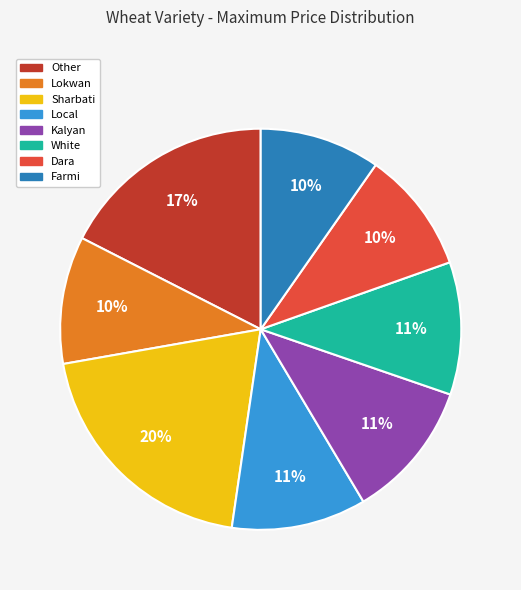

Which has a higher value, Local or Lokwan?

Local